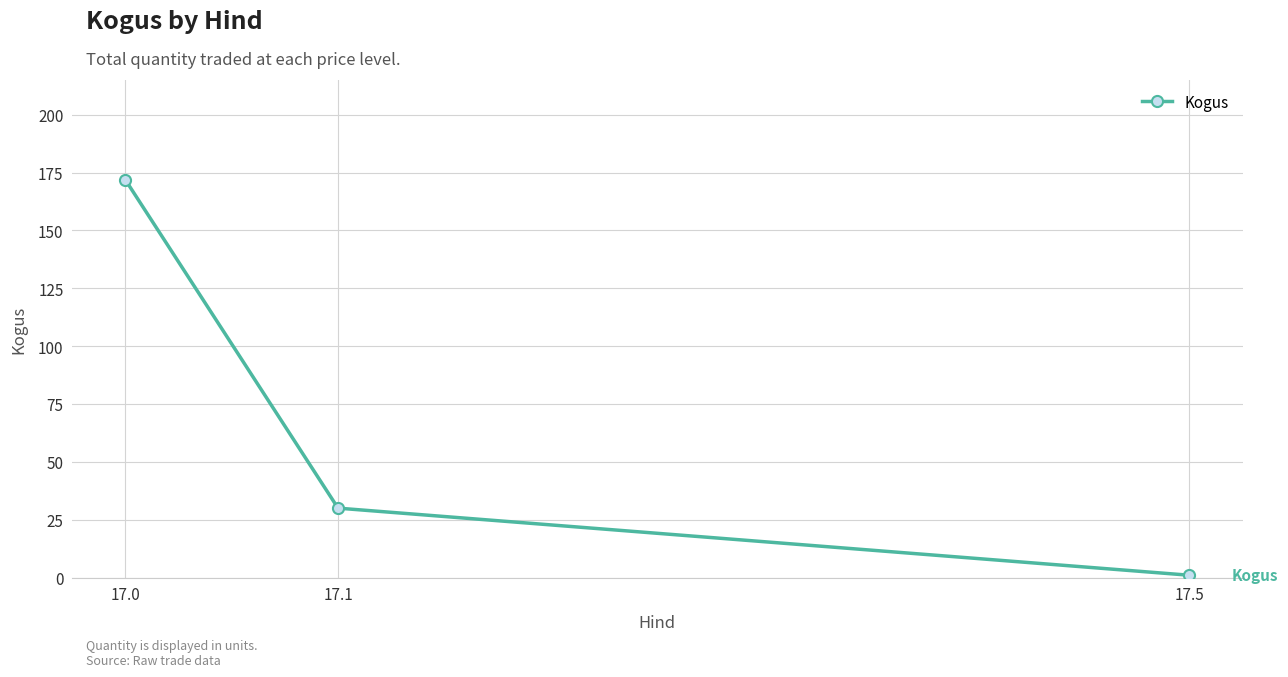

What is the approximate value at 17.1, to the nearest 5?

30